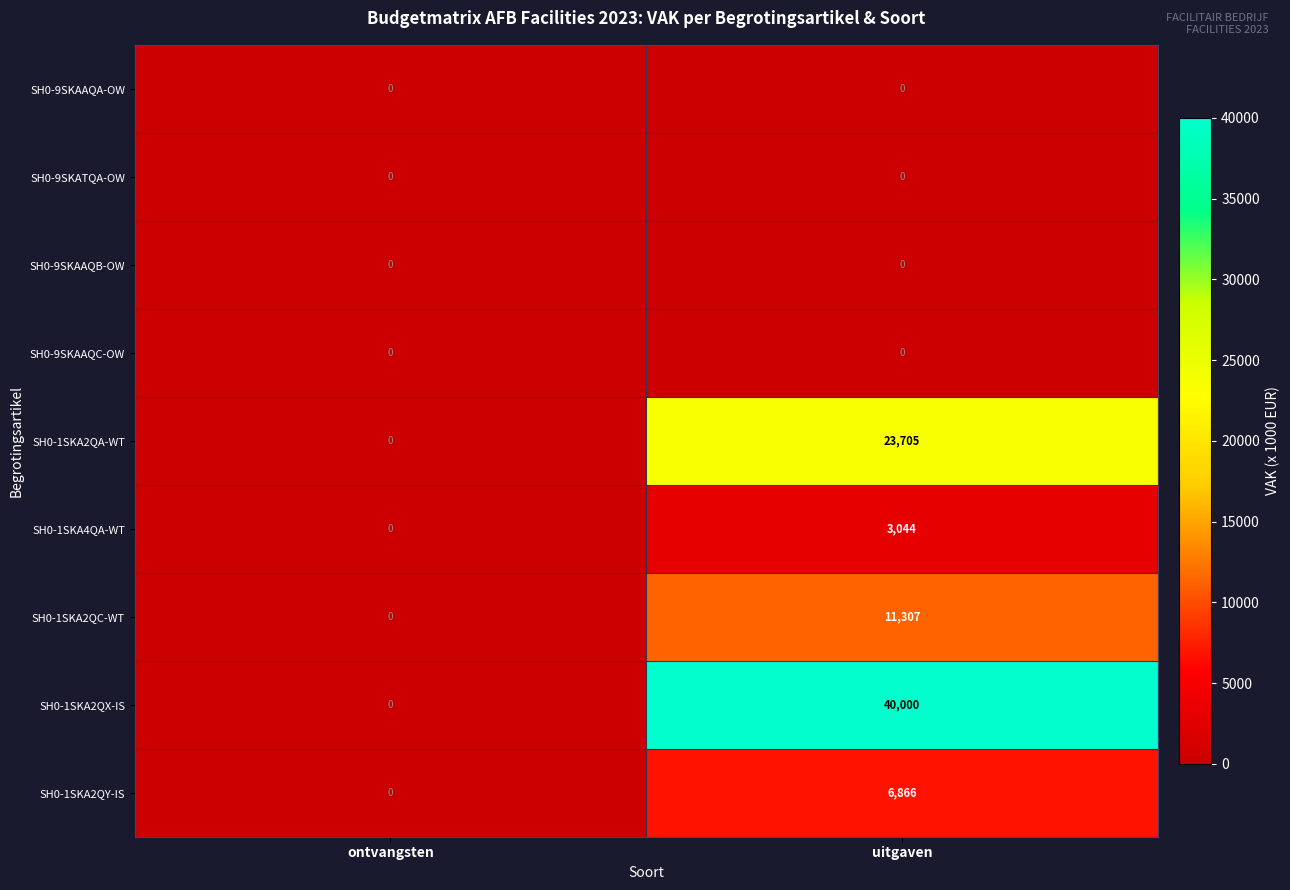

At which category does the chart reach its peak across all series?

uitgaven